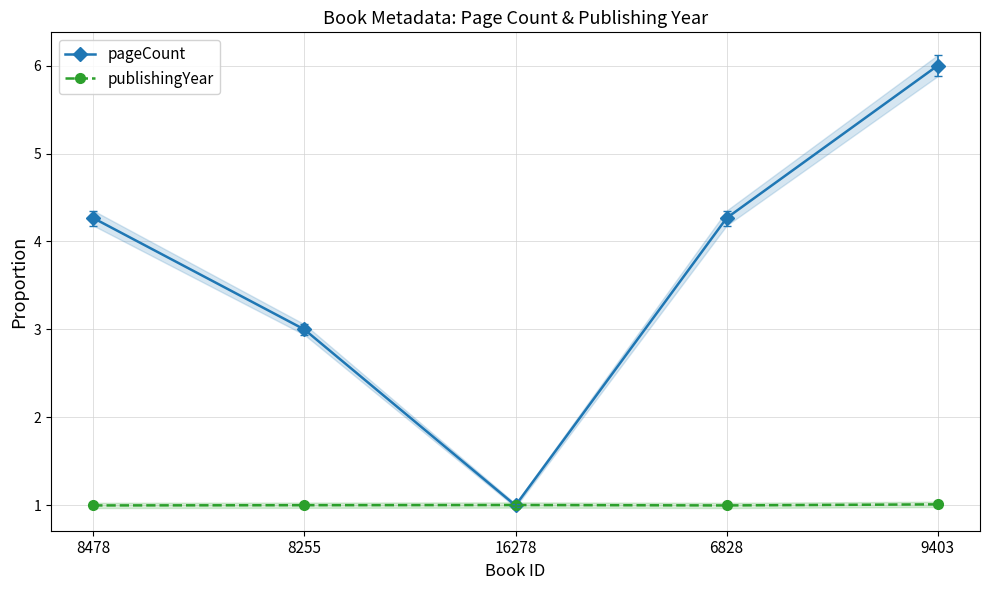

What is the value of the publishingYear point at the 2nd from the left?

1.0